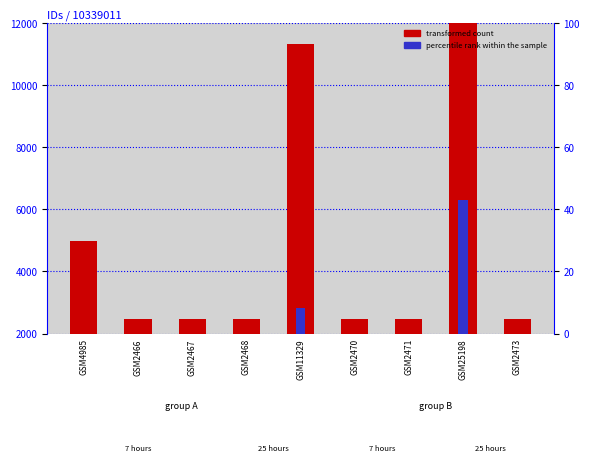

At how many categories does at least one series exceed 6187?

2